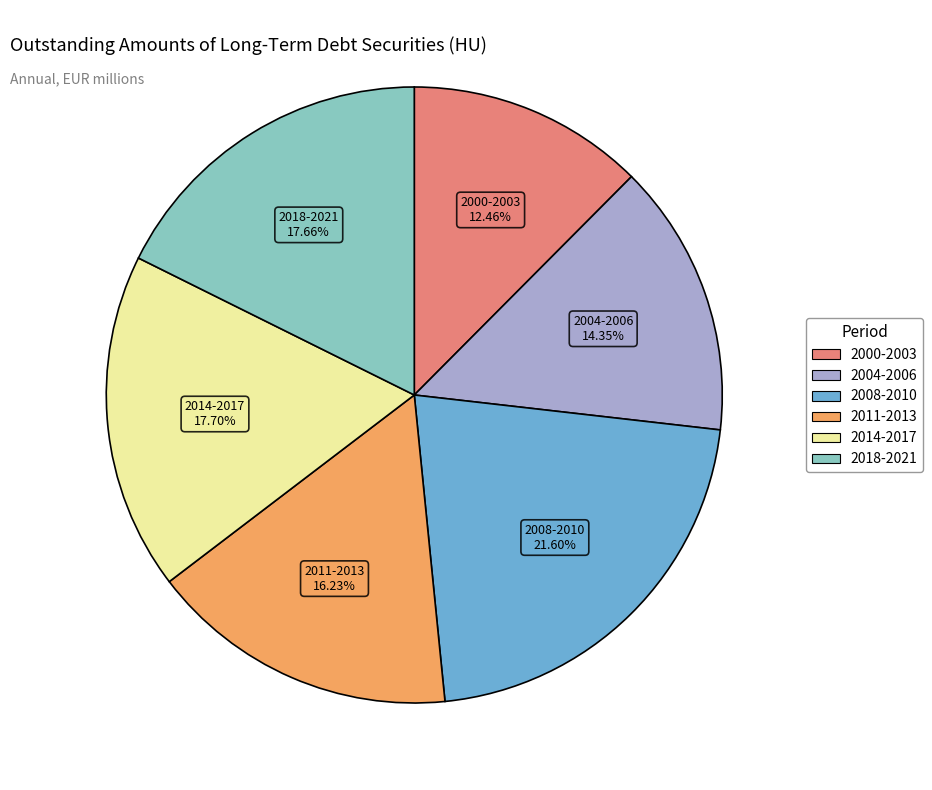

Is there a majority slice in this chart?

No